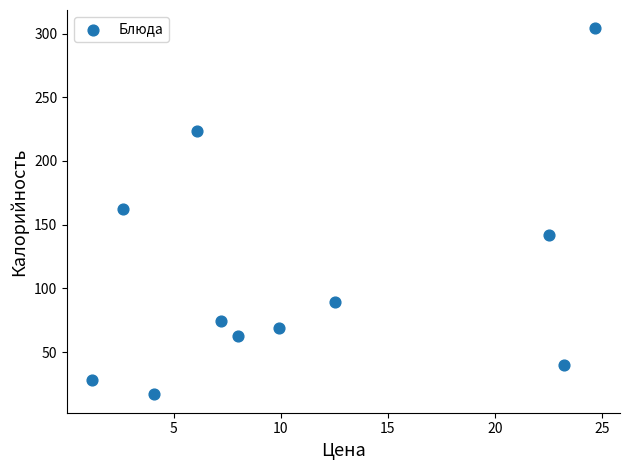

What is the average X value?

11.1